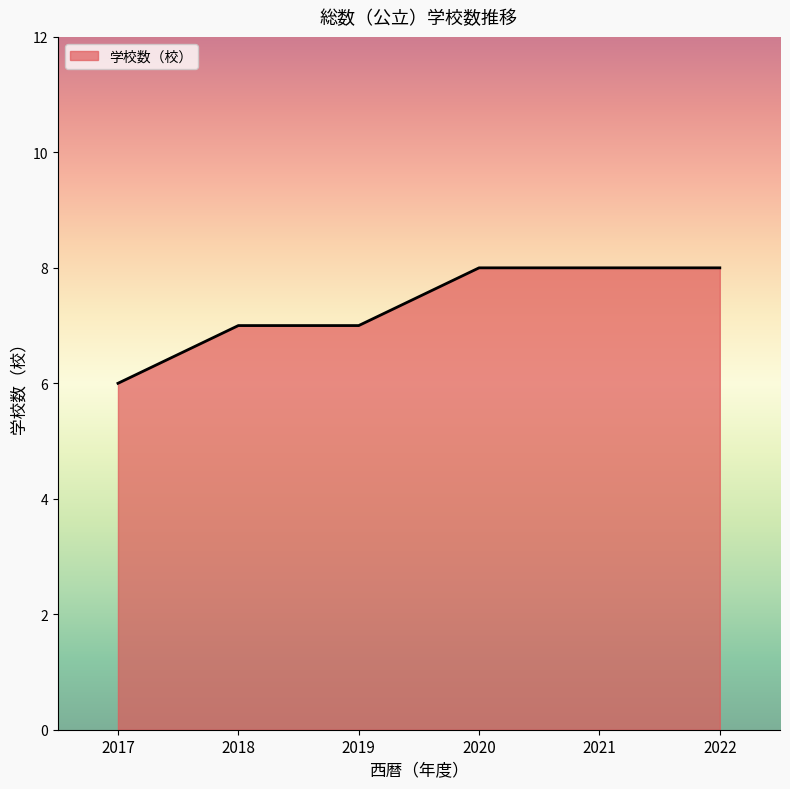

What is the change in value from 2019 to 2022?

+1